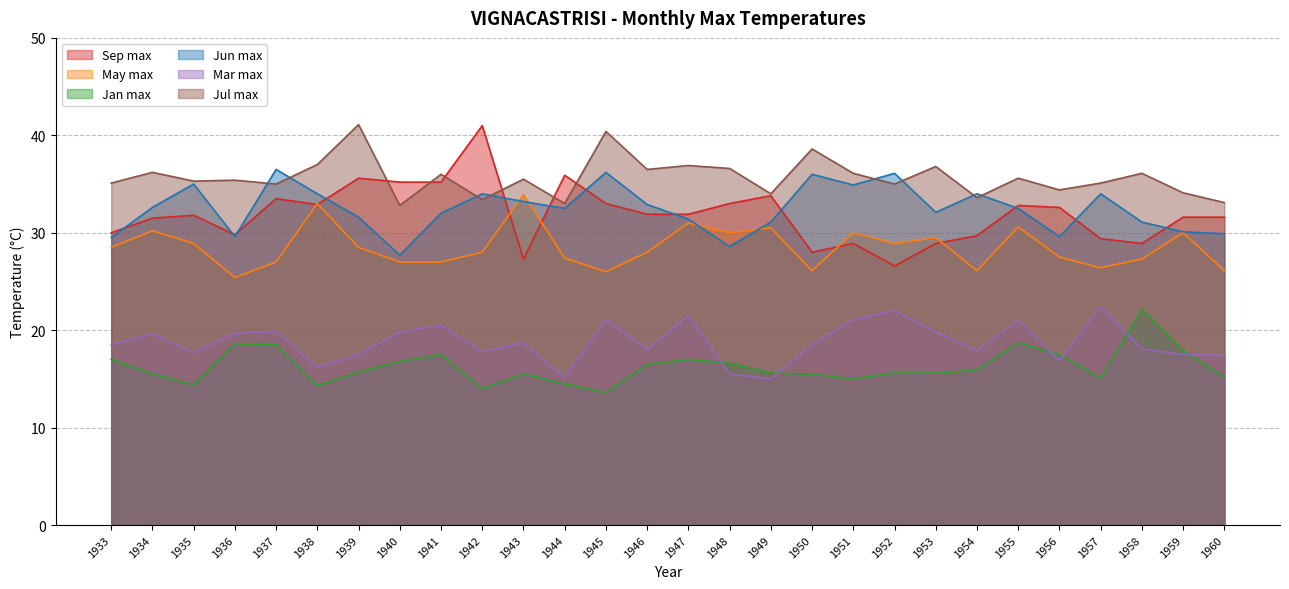

What are all the series names shown in the legend?

Sep max, May max, Jan max, Jun max, Mar max, Jul max